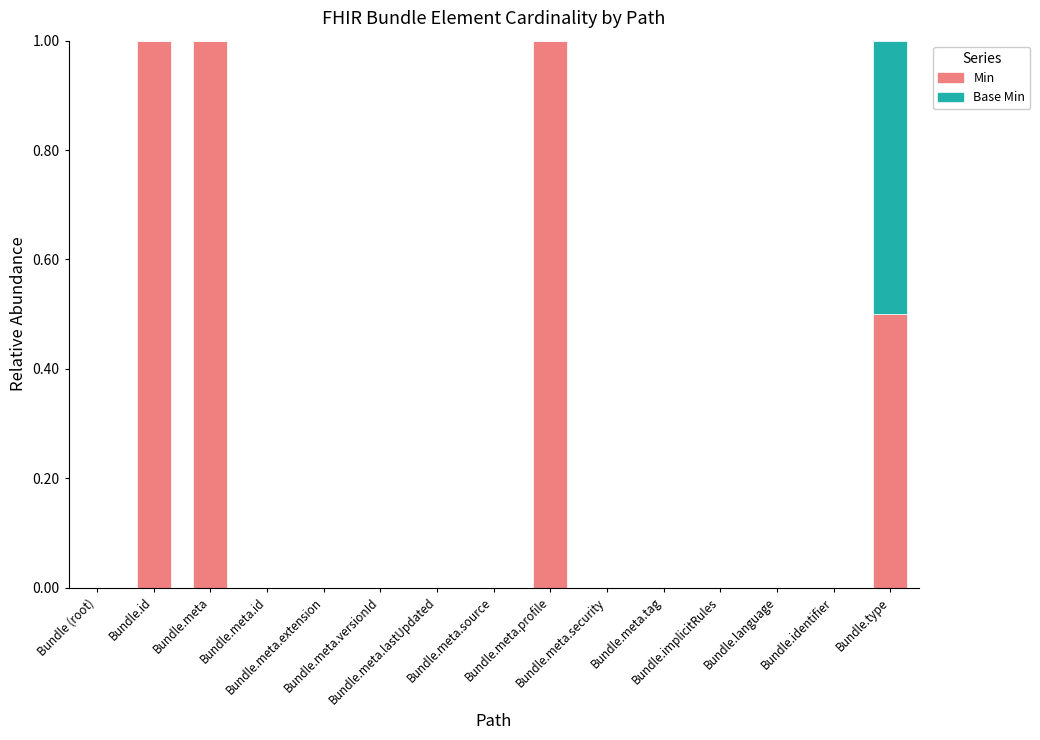

What is the sum of all Min values?

3.5